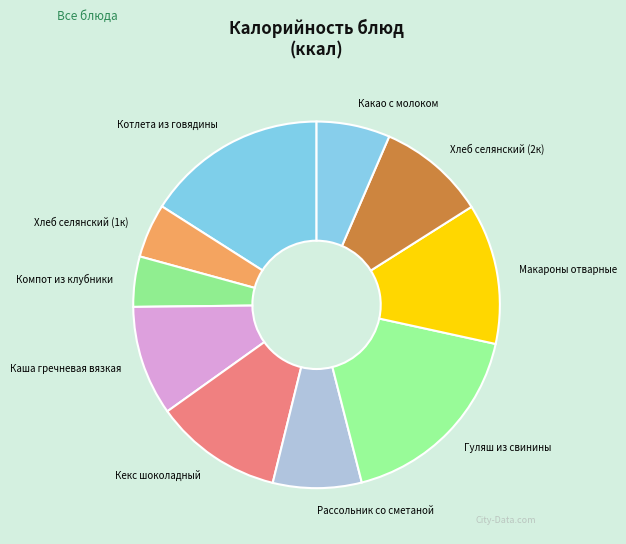

What is the ratio of the value at Кекс шоколадный to the value at Хлеб селянский (1к)?

2.4